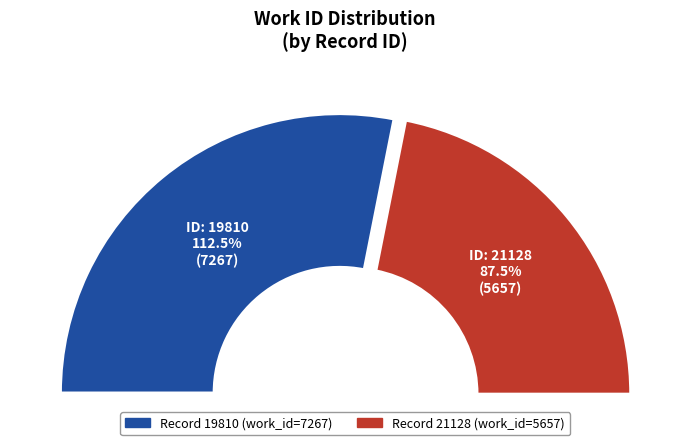

Is the sum of 19810 and 21128 greater than half?

Yes